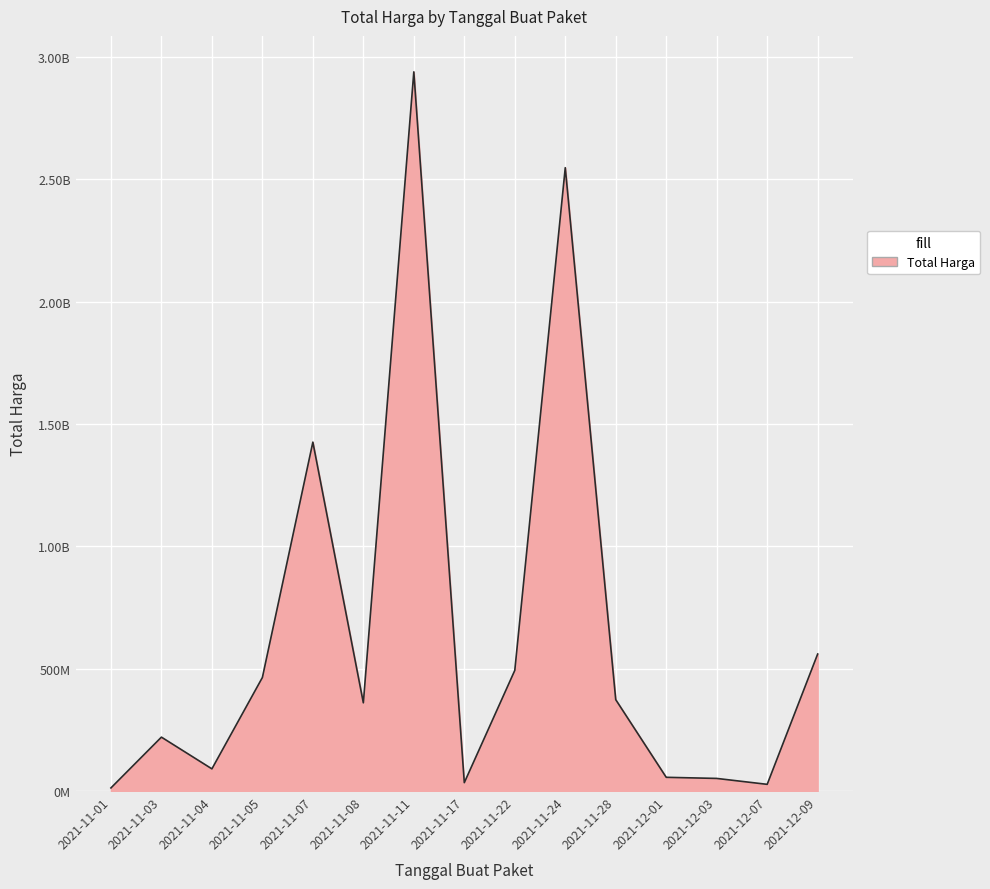

Does the chart display data point markers on the line(s)?

No